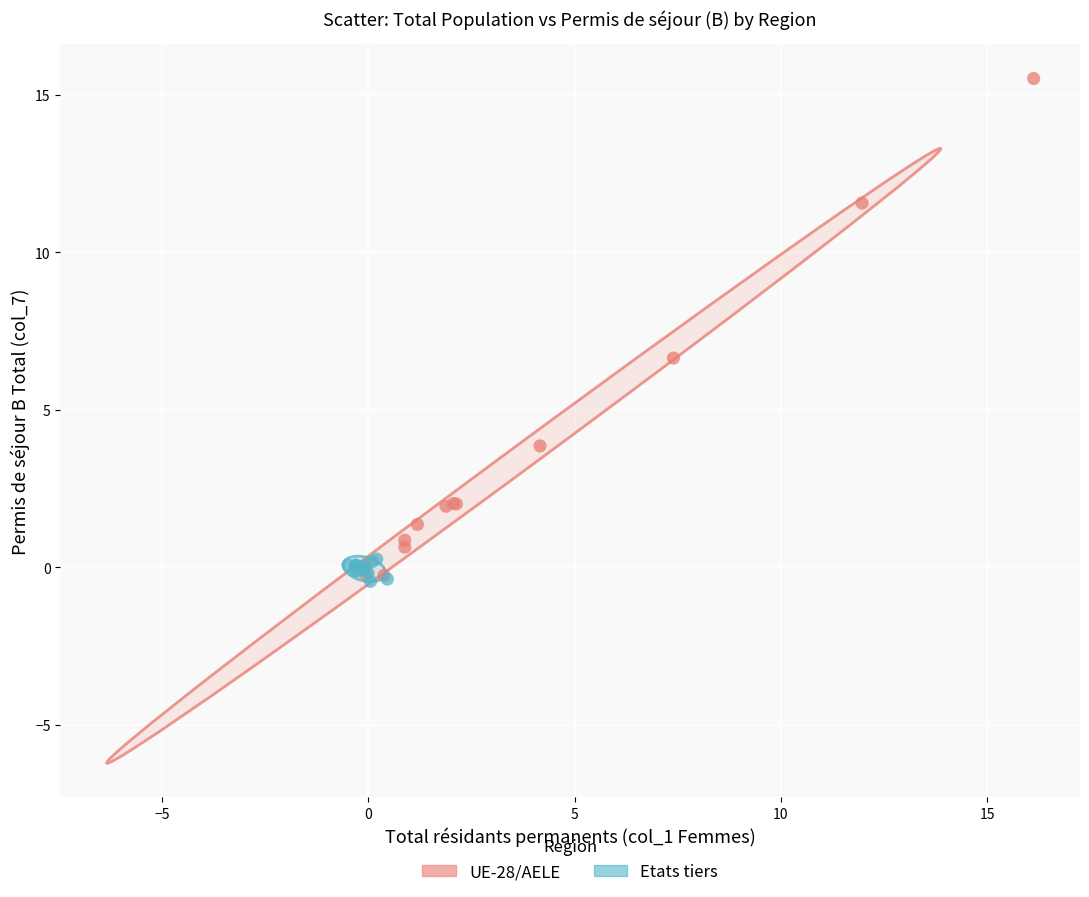

Which series has the widest spread of Y values?

UE-28/AELE